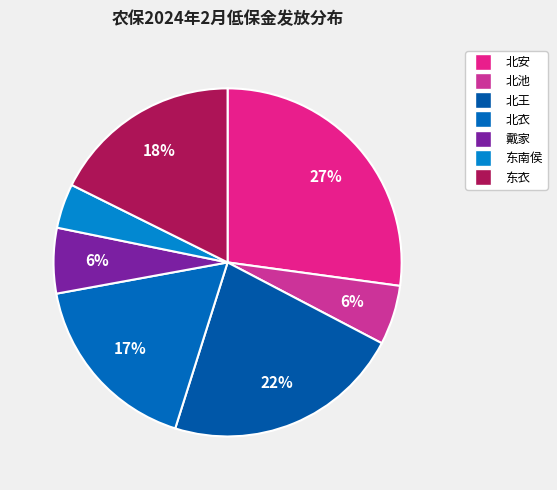

Is there any slice that represents more than half of the pie?

No